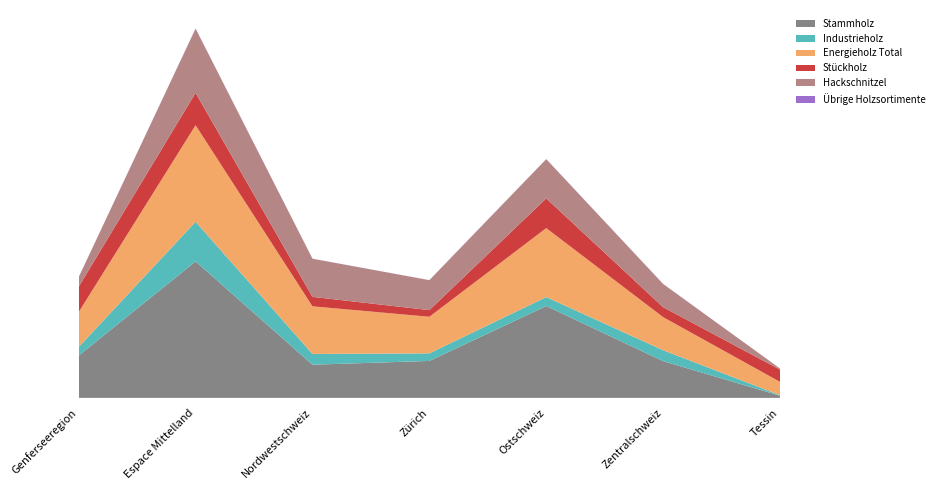

Reading left to right, list all the values displayed in this chart.

Stammholz: 244355	788757	191836	213586	531089	212456	12507
Industrieholz: 49904	229082	62166	43806	51592	63008	2956
Energieholz Total: 201808	558021	275198	211450	398523	191313	77115
Stückholz: 146328	187209	54632	38525	171718	57443	70849
Hackschnitzel: 55480	370812	220566	172925	226805	133870	6266
Übrige Holzsortimente: 520	1219	187	461	598	525	0